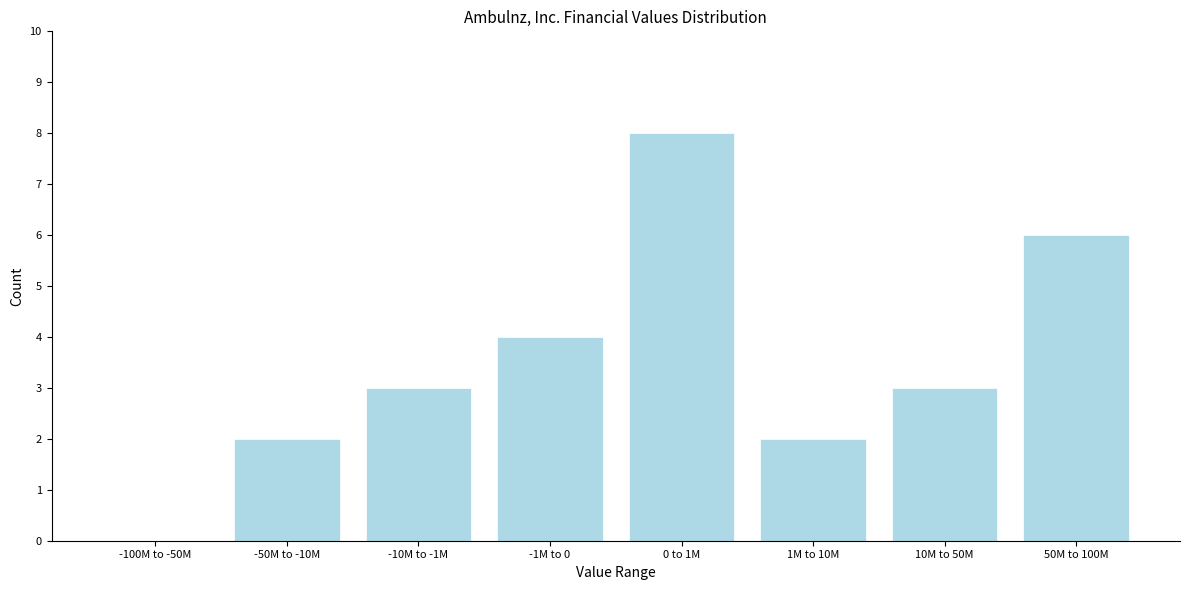

Reading right to left, what are all the values shown in this chart?

50M to 100M=6	10M to 50M=3	1M to 10M=2	0 to 1M=8	-1M to 0=4	-10M to -1M=3	-50M to -10M=2	-100M to -50M=0